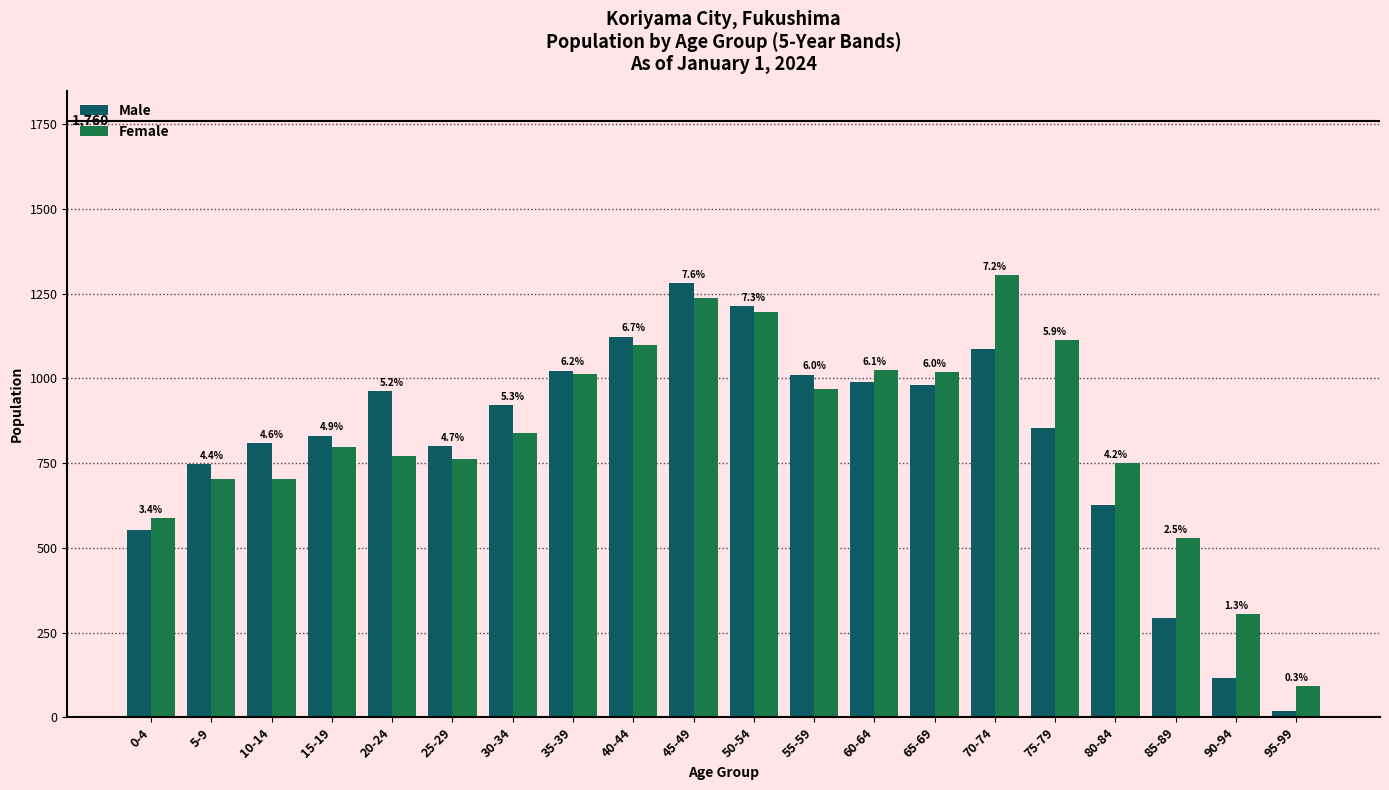

Reading left to right, transcribe all the data shown in this chart.

Male: 0-4=552	5-9=747	10-14=809	15-19=831	20-24=962	25-29=800	30-34=921	35-39=1023	40-44=1123	45-49=1281	50-54=1214	55-59=1011	60-64=990	65-69=980	70-74=1087	75-79=853	80-84=627	85-89=294	90-94=117	95-99=19
Female: 0-4=587	5-9=704	10-14=703	15-19=797	20-24=770	25-29=761	30-34=839	35-39=1013	40-44=1098	45-49=1237	50-54=1196	55-59=968	60-64=1025	65-69=1018	70-74=1304	75-79=1112	80-84=749	85-89=528	90-94=305	95-99=92